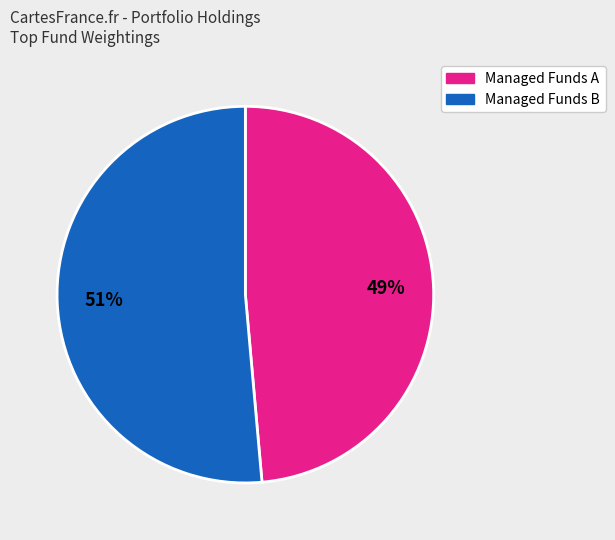

Does any single category account for the majority?

Yes